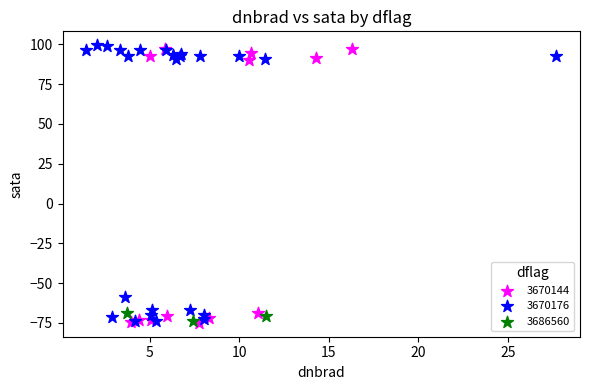

What are all the series names shown in the legend?

3670144, 3670176, 3686560